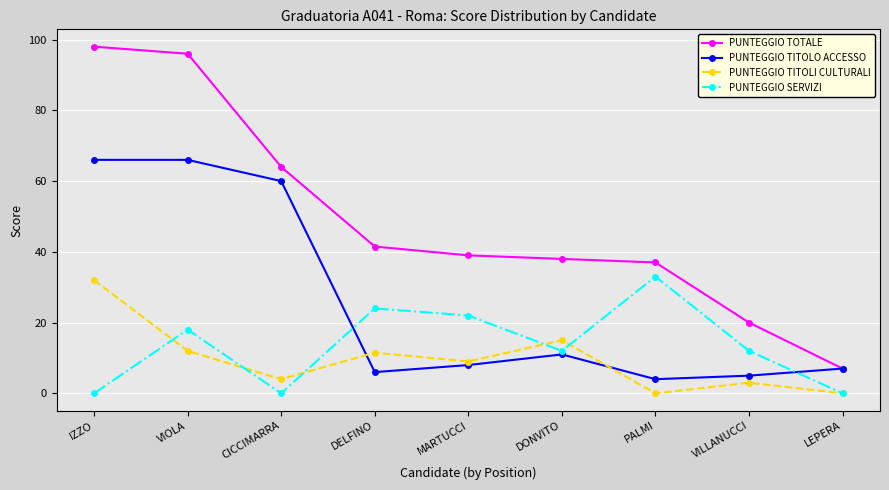

What is the sum of the PUNTEGGIO TITOLO ACCESSO values at PALMI and VILLANUCCI?

9.0